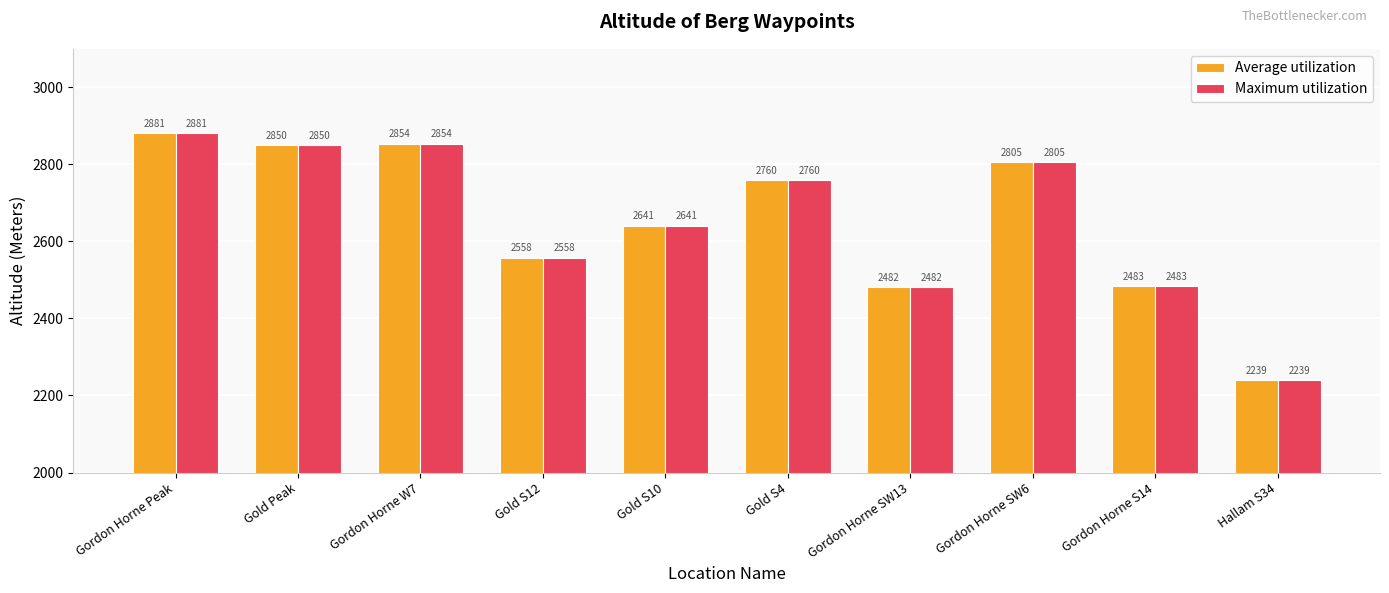

What is the average value of the Maximum utilization series?

2655